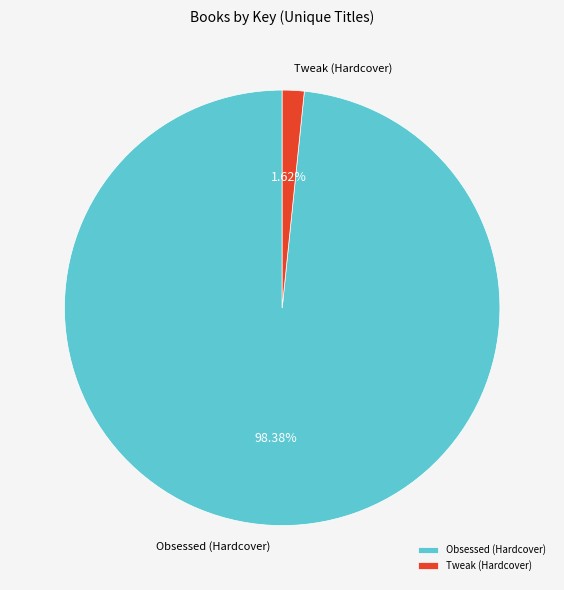

Count the number of slices in the pie.

2